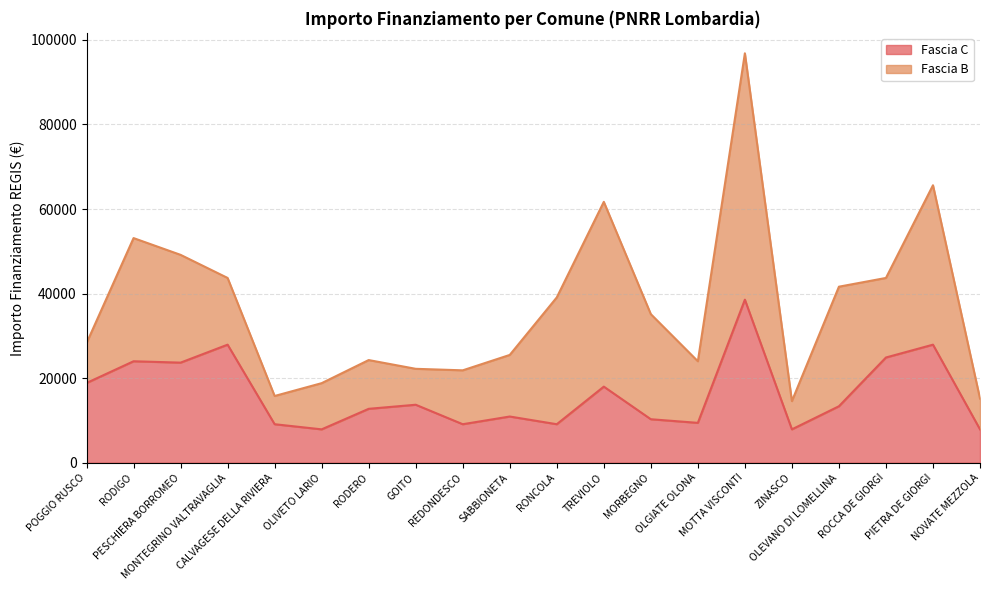

Reading left to right, extract all data points from this chart.

18854	23996	23673	27922	9105	7891	12747	13712	9105	10926	9105	17997	10284	9427	38565	7891	13354	24887	27922	7891